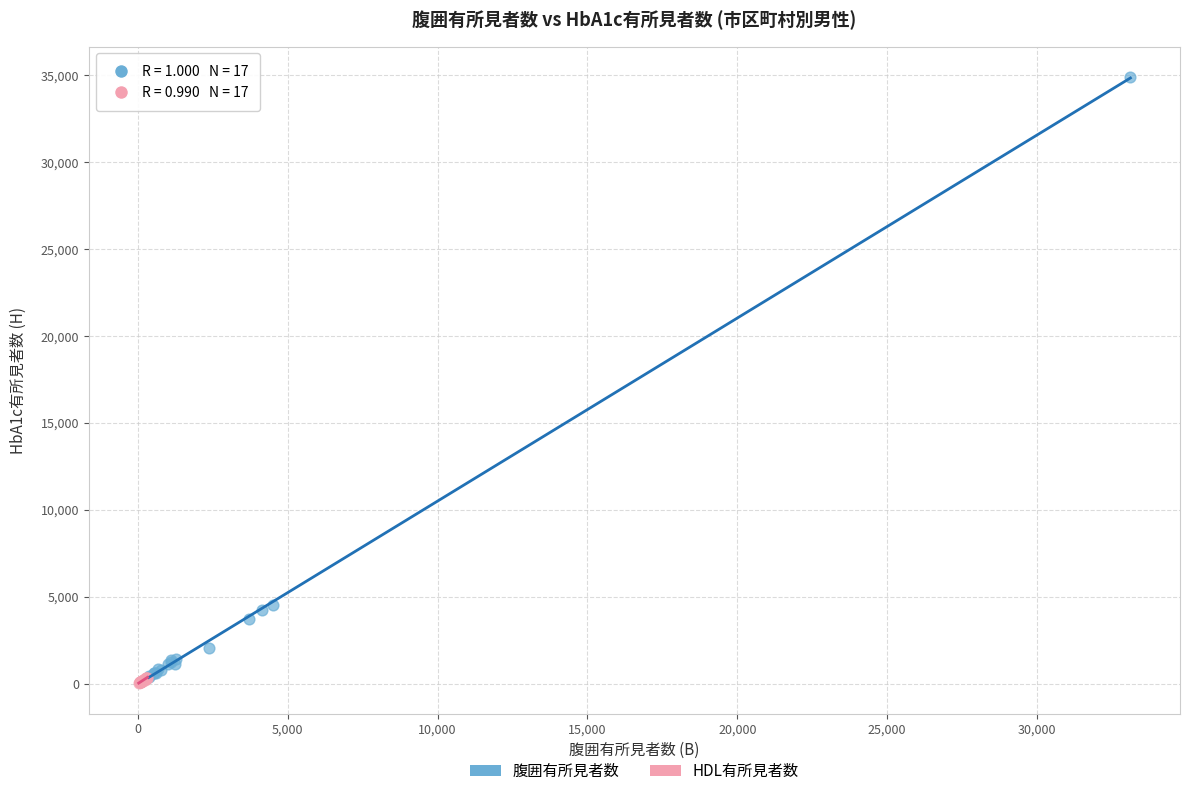

Which series has the largest Y range (max minus min)?

腹囲有所見者数